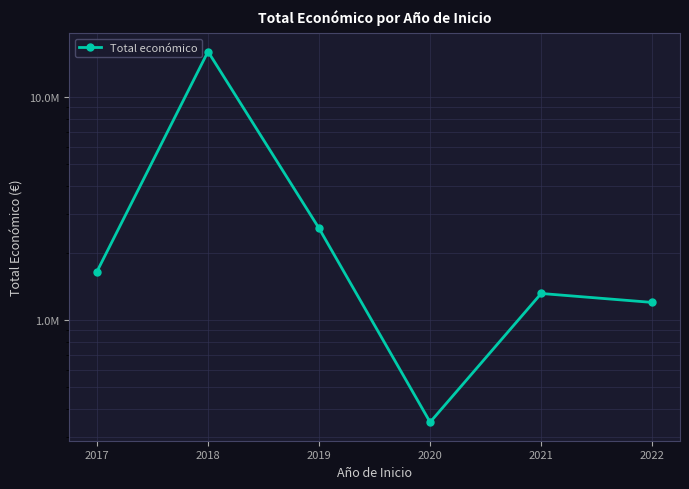

True or false: the data shows 1725504.6 at 2021.

False